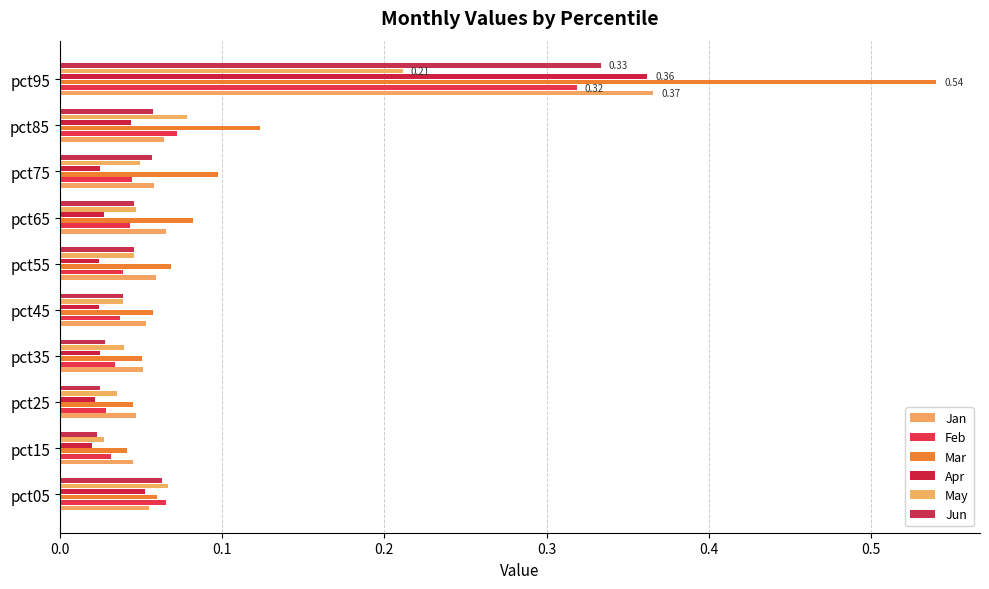

How many data points does each series have?

10